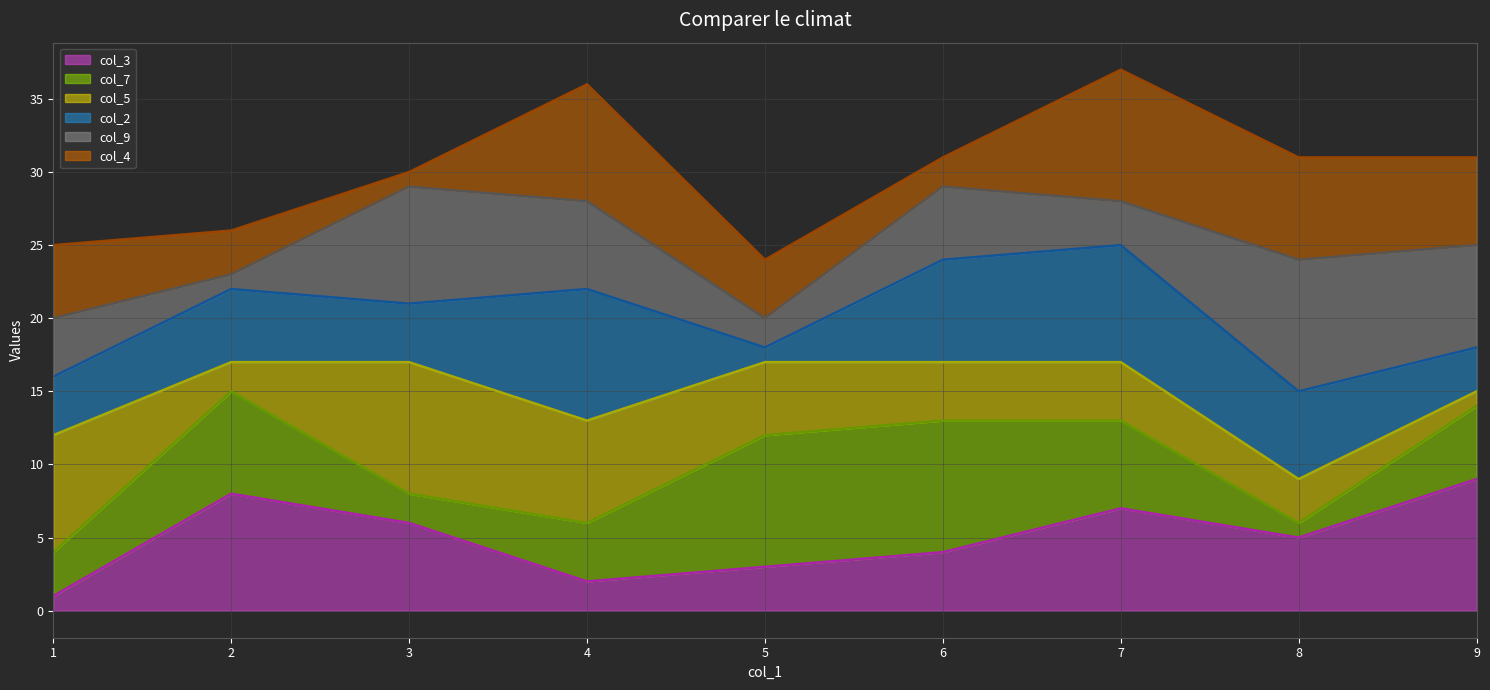

True or false: col_4_line and col_3_line cross at least once.

False